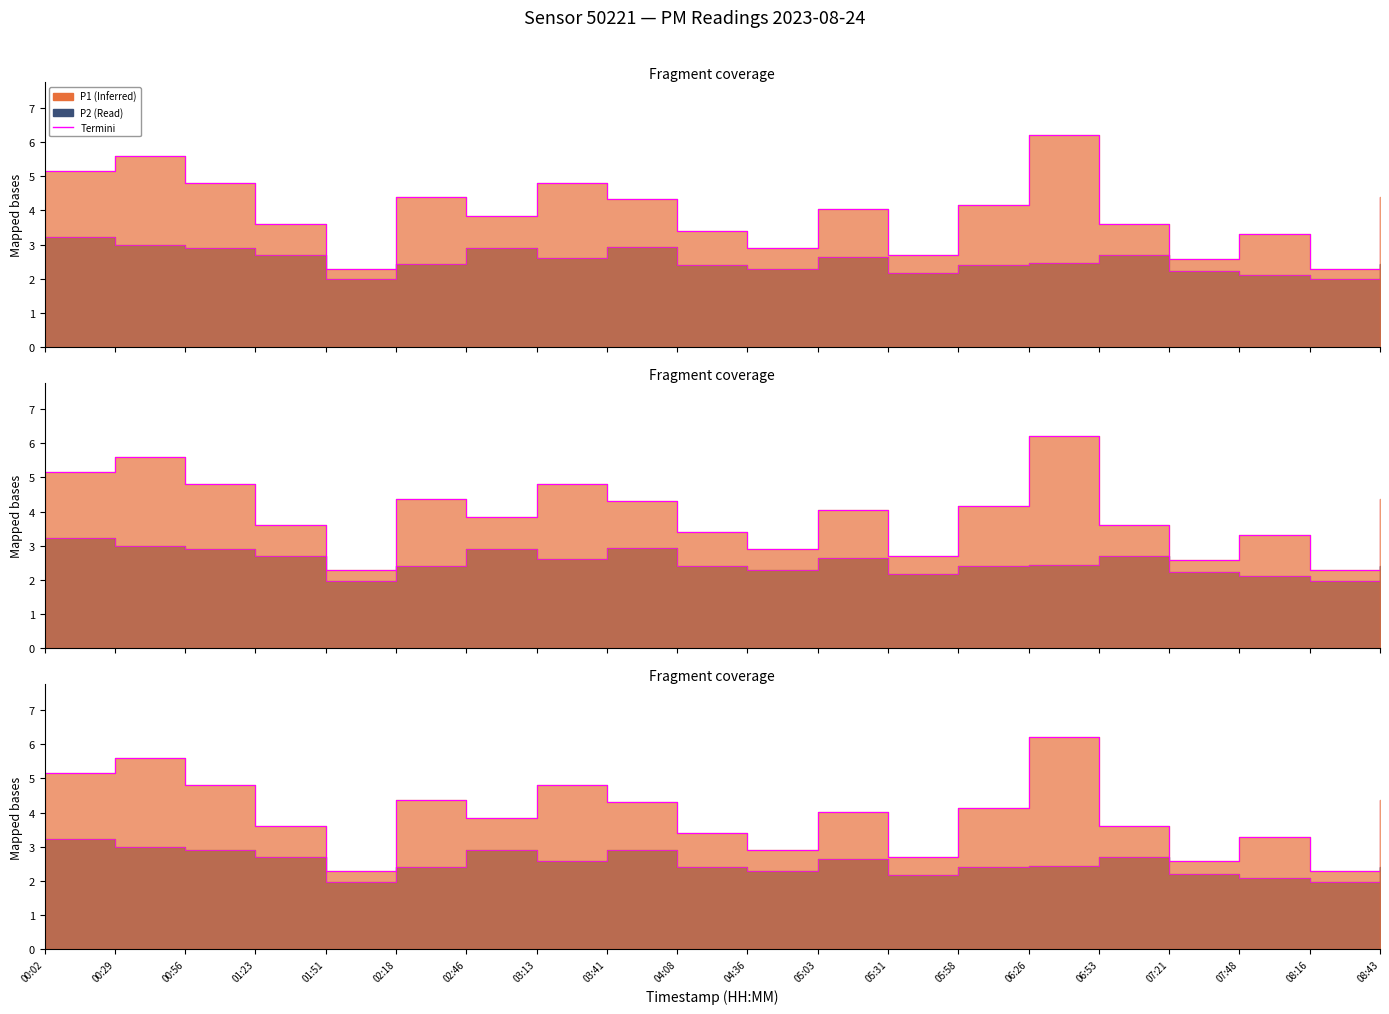

How many data points does each series have?

20